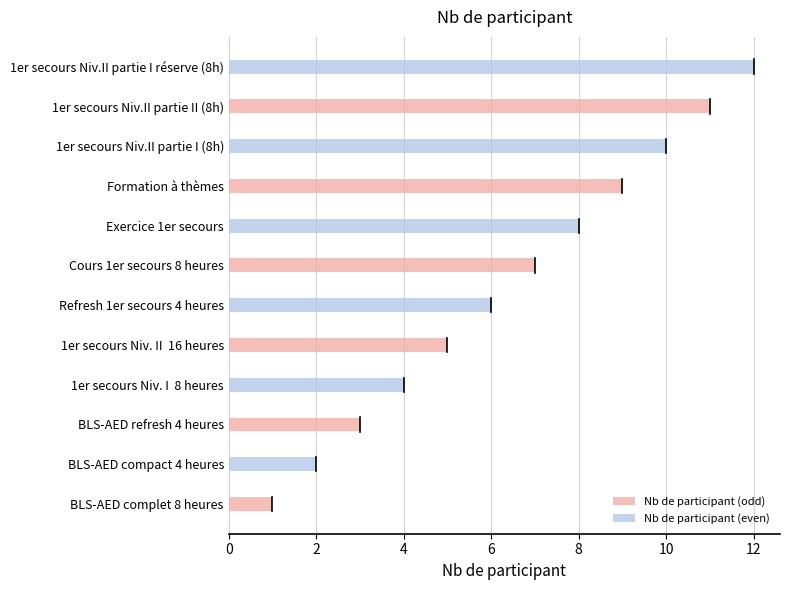

Is it true that the value at Exercice 1er secours is 8?

True